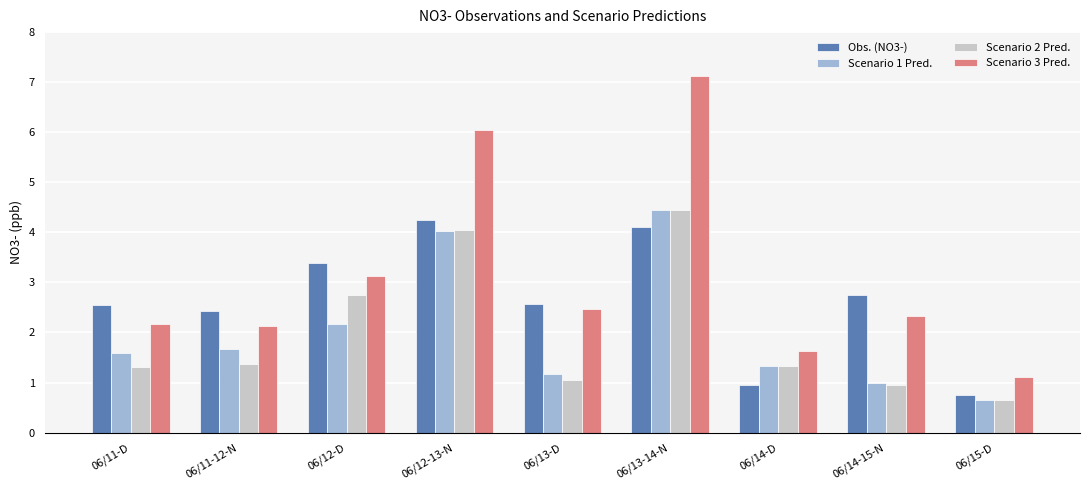

At 06/12-D, list the series in order from largest to smallest.

Obs. (NO3-), Scenario 3 Pred., Scenario 2 Pred., Scenario 1 Pred.